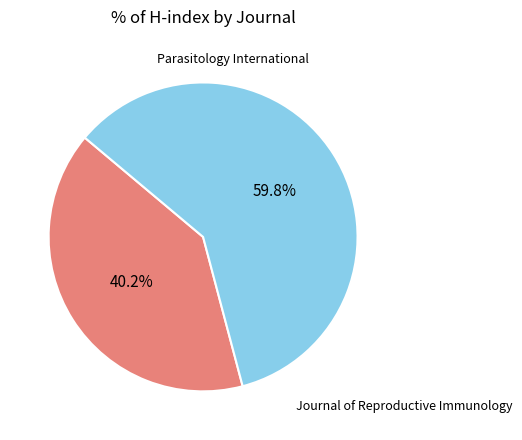

Is there any slice that represents more than half of the pie?

Yes